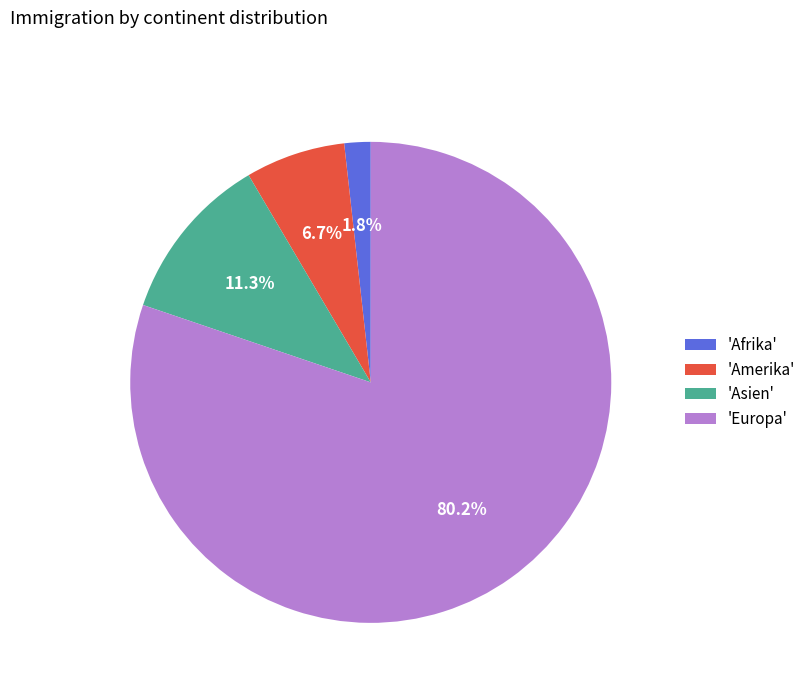

Which category has the smallest portion of the pie?

'Afrika'